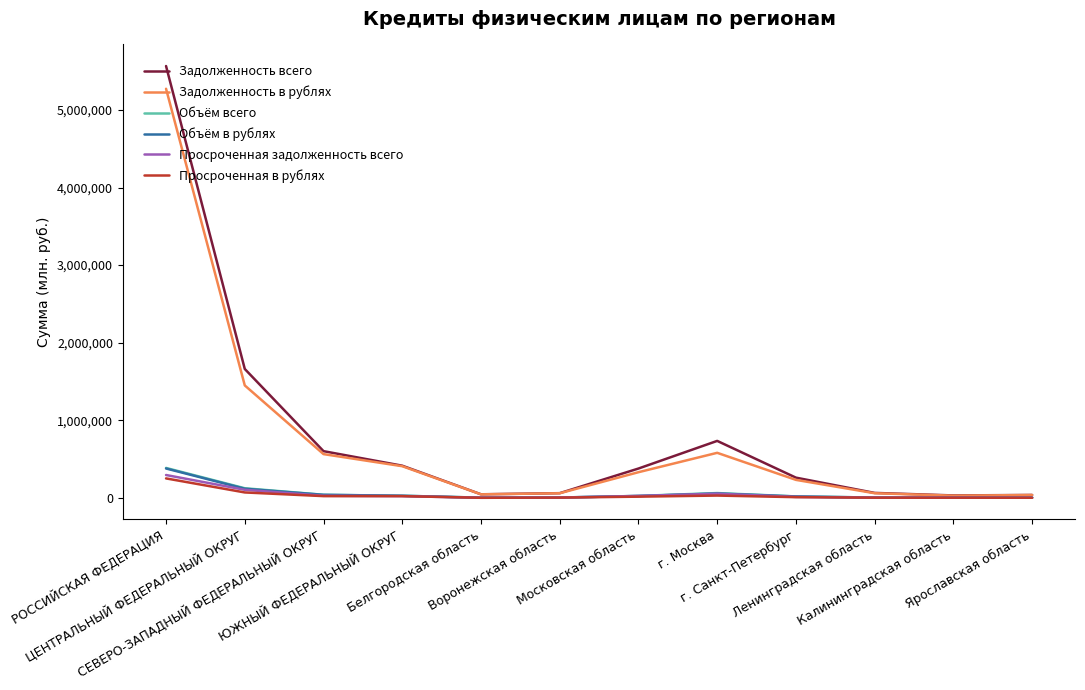

What is the difference between the maximum and second lowest values in the Объём в рублях series?

376438